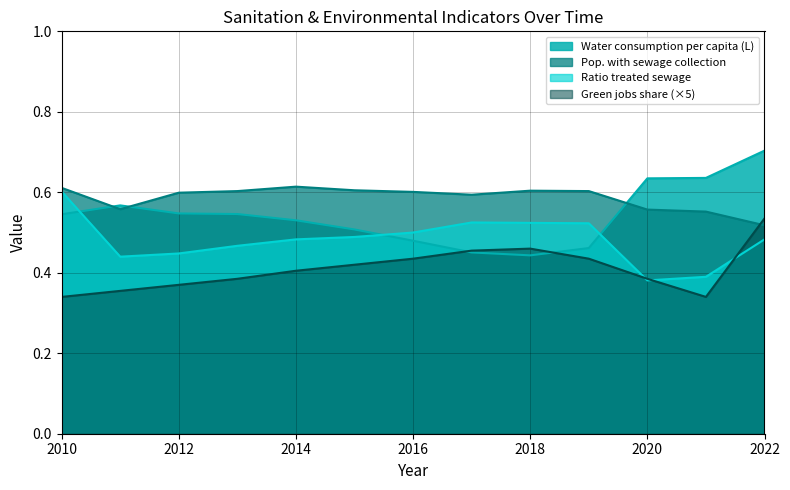

Is it true that Water consumption per capita (L) equals 0.6 at 2011?

True